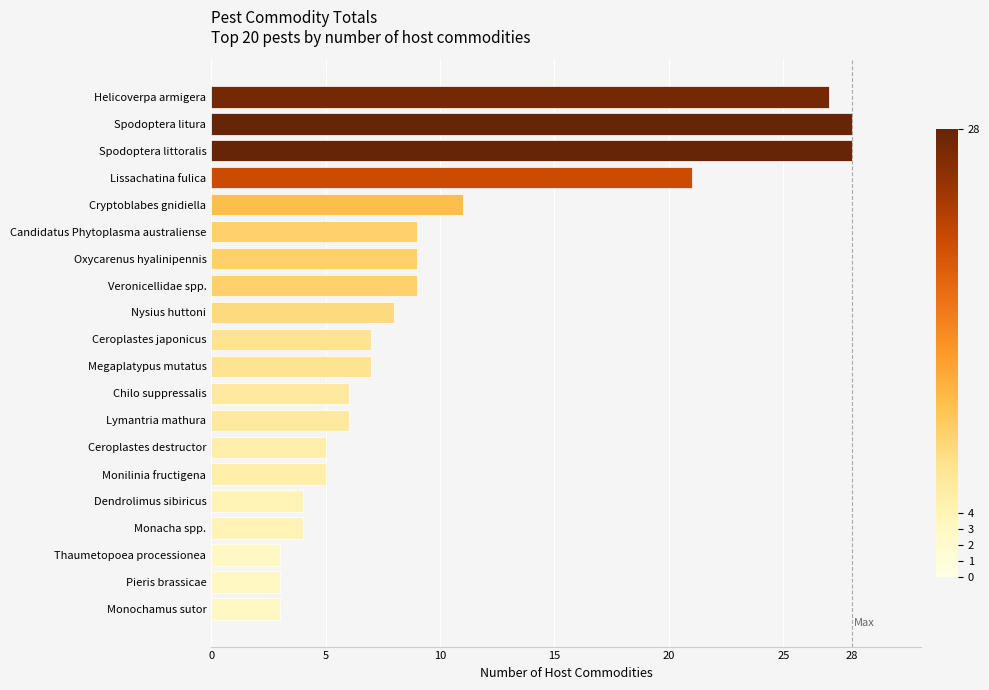

Approximately how many times larger is the value at Monacha spp. compared to Cryptoblabes gnidiella?

0.4